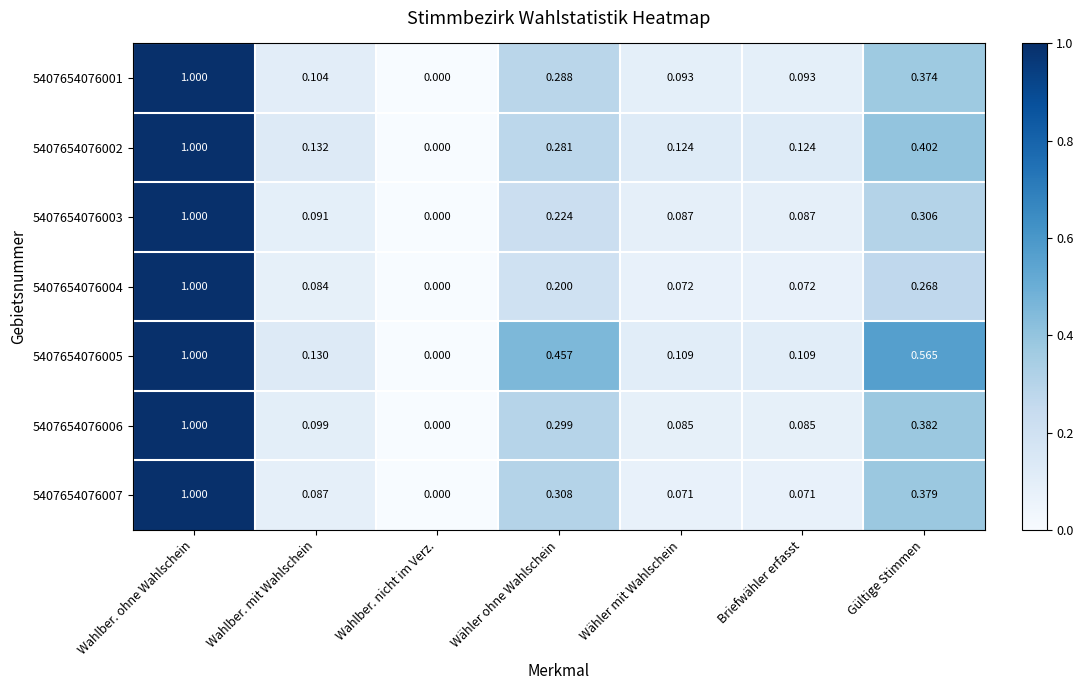

Is the value of 5407654076004 at Wähler ohne Wahlschein greater than the value of 5407654076001 at Briefwähler erfasst?

Yes